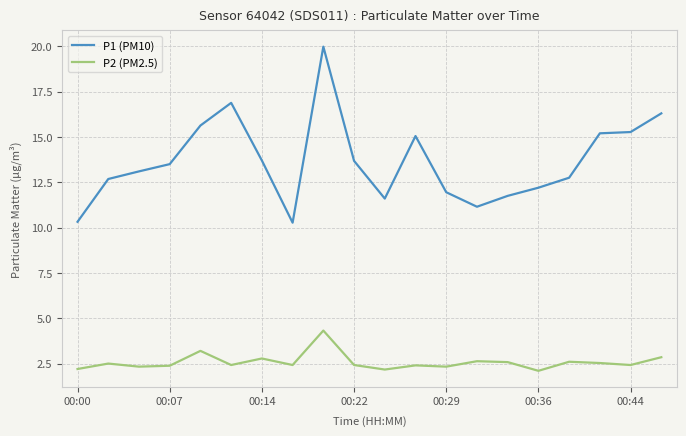

What is the smallest value displayed?

2.1